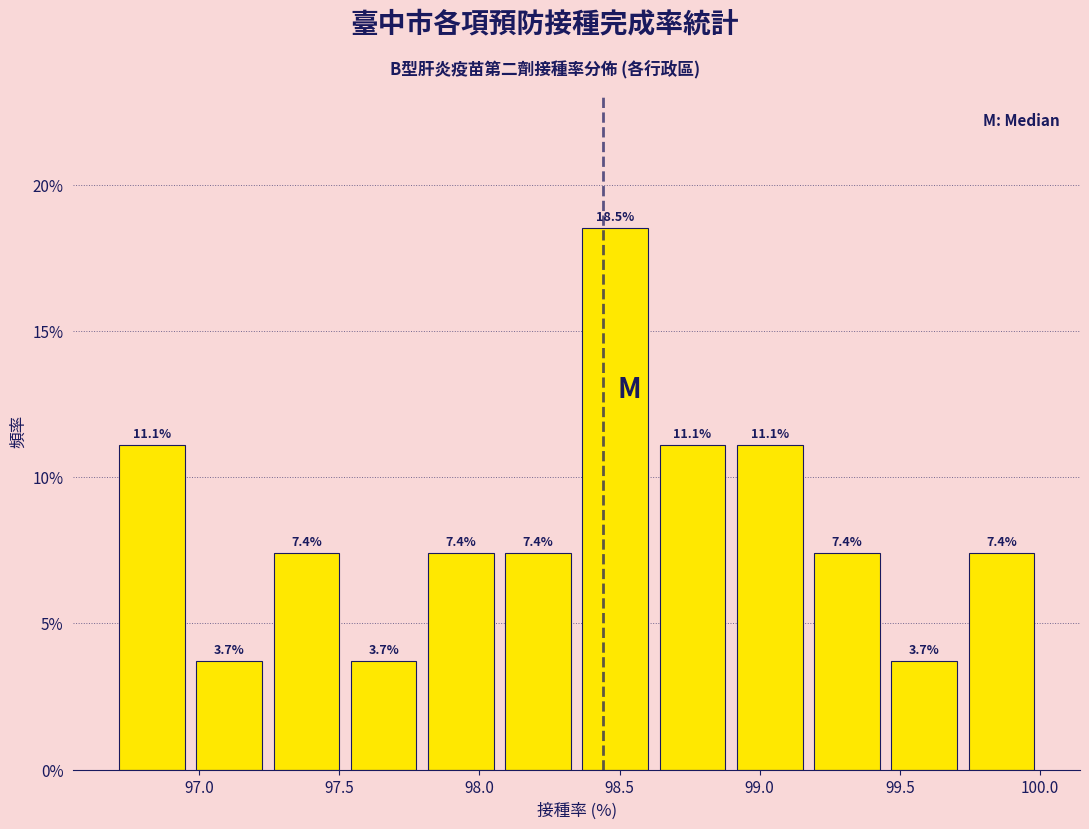

Which range on the x-axis has the tallest bar?

98.35 to 98.60